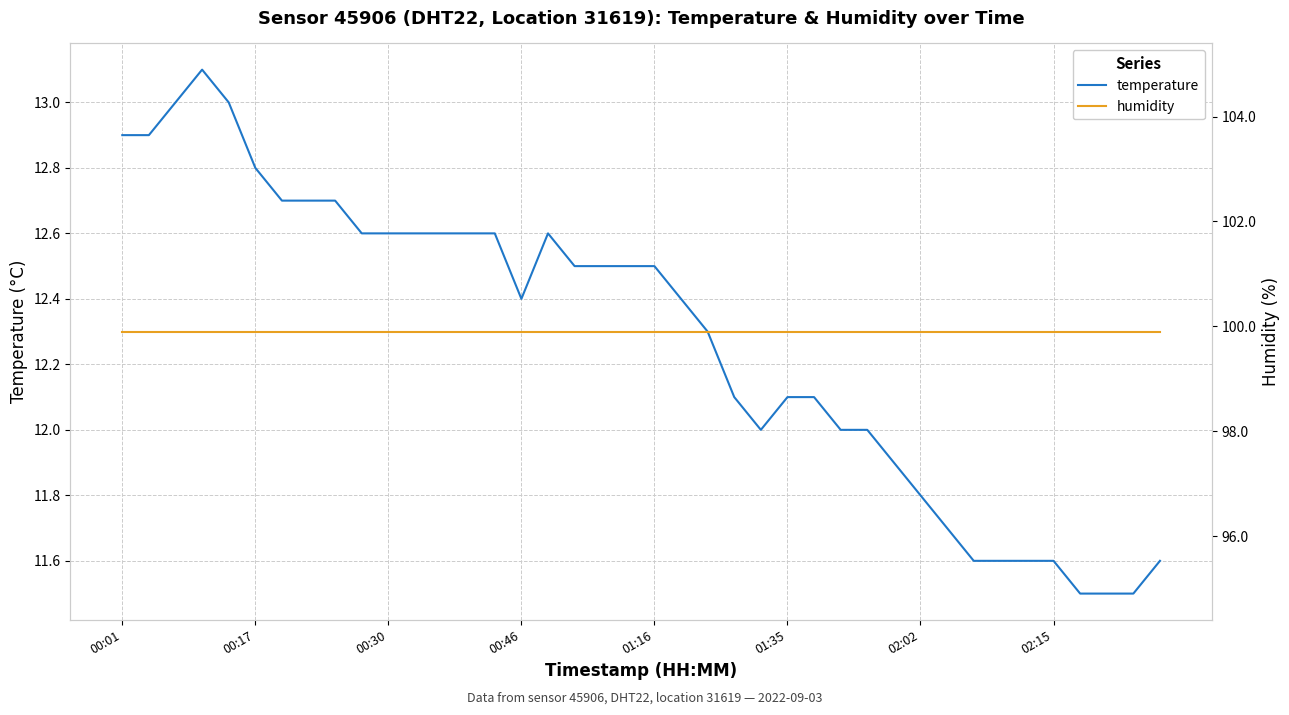

How many lines are shown in the chart?

2